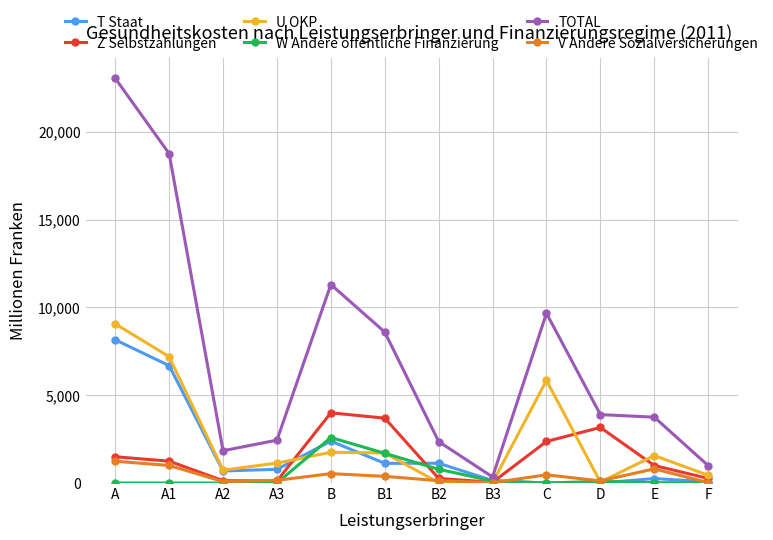

What is the greatest value displayed?

23039.9